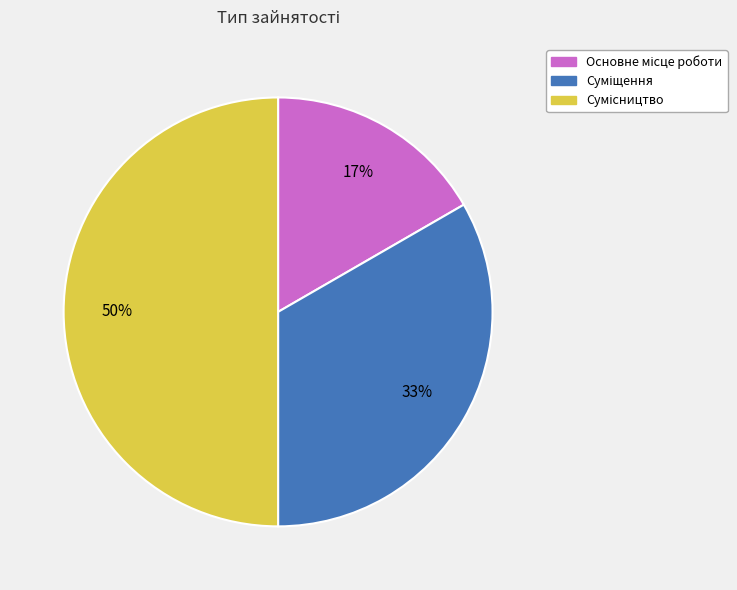

How many slices are in this pie chart?

3